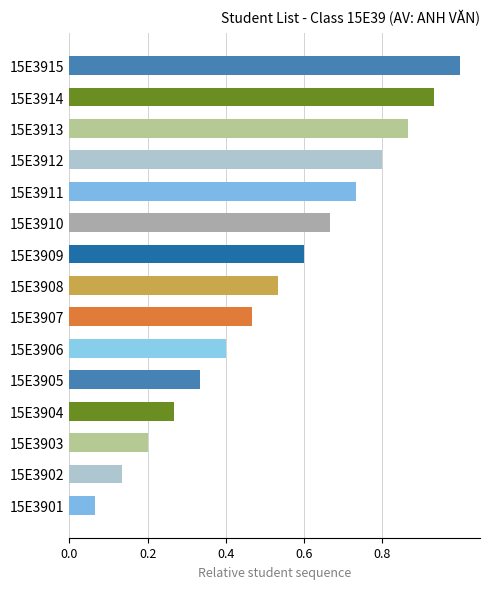

Rank the categories by value from highest to lowest.

15E3915, 15E3914, 15E3913, 15E3912, 15E3911, 15E3910, 15E3909, 15E3908, 15E3907, 15E3906, 15E3905, 15E3904, 15E3903, 15E3902, 15E3901